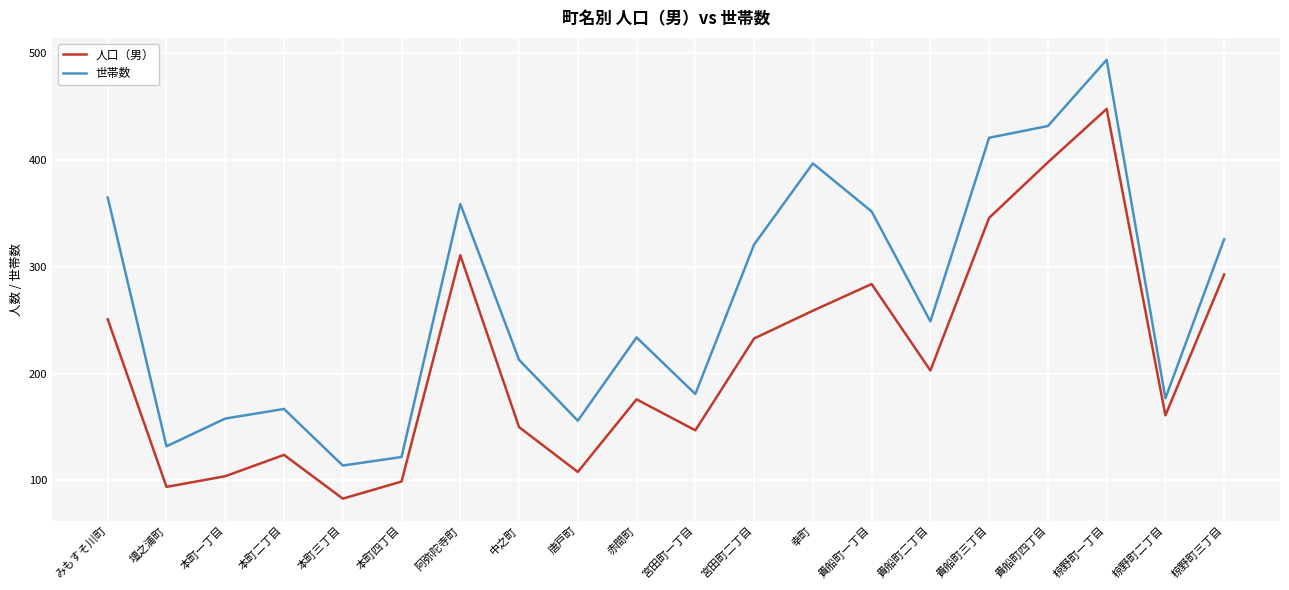

What is the difference between the highest and lowest values at 貴船町二丁目?

46